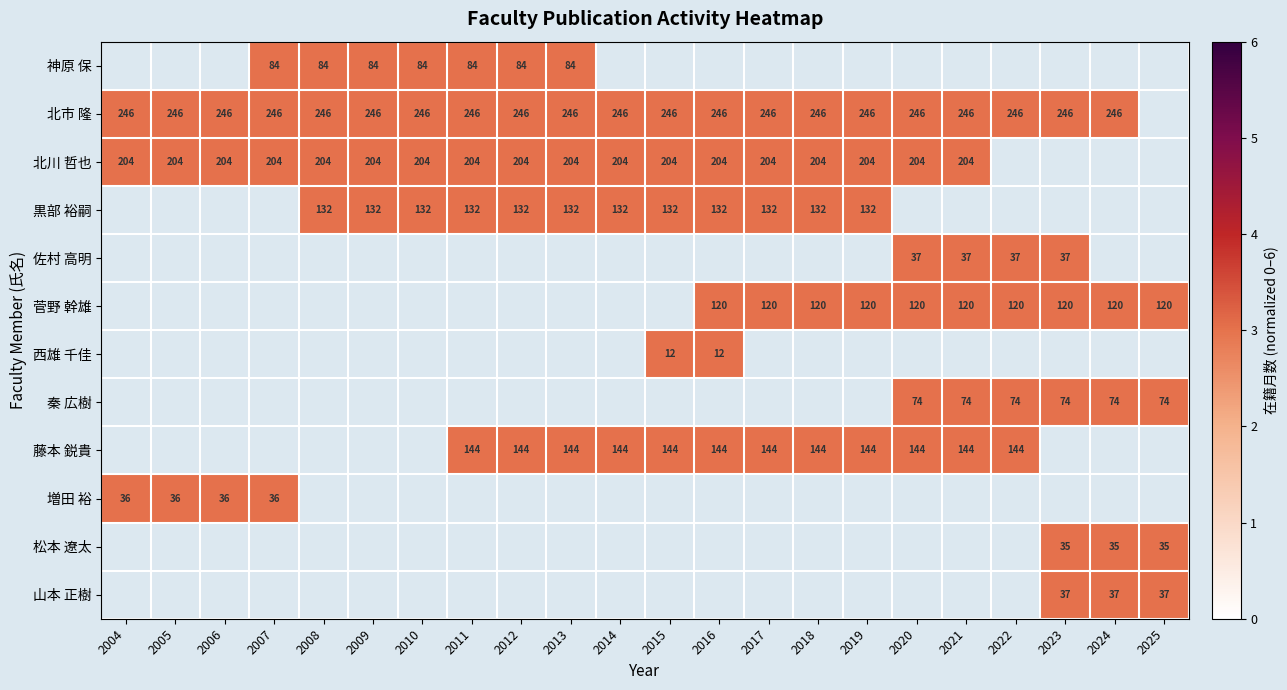

Count the number of categories in the chart.

22